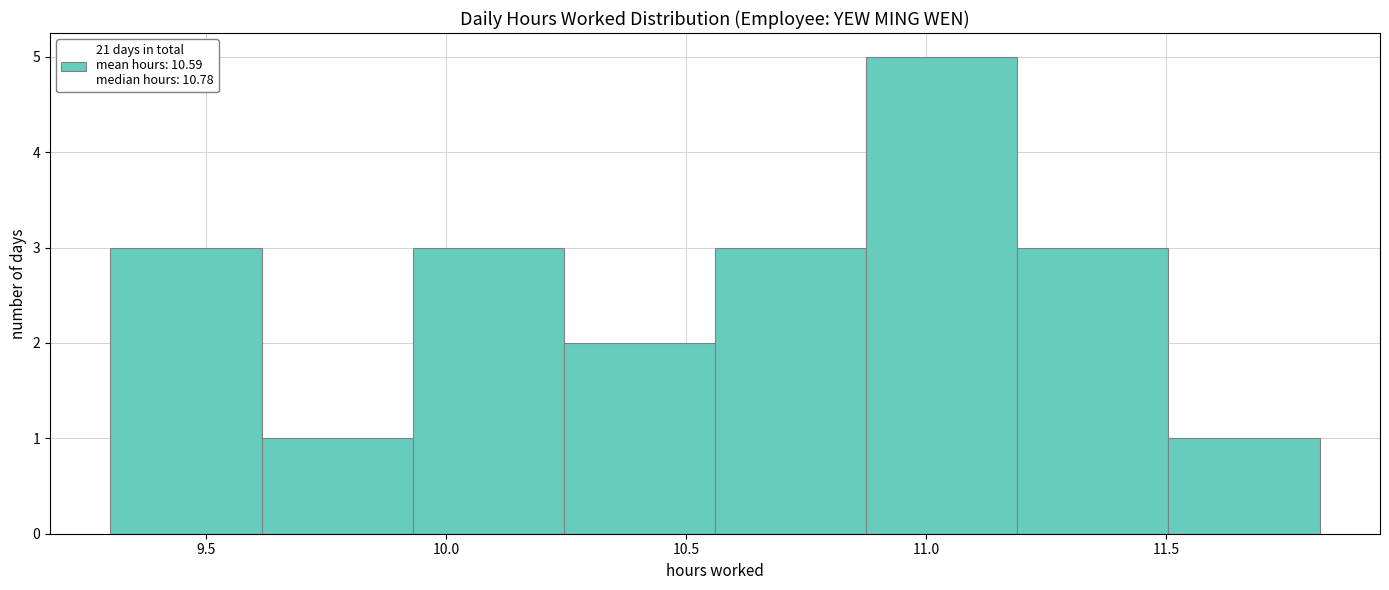

How tall is the bar that spans 9.615 to 9.930 on the x-axis? Neither the bar edges nor the heights are printed on the chart, so give them approximately, as read against the axes.

1